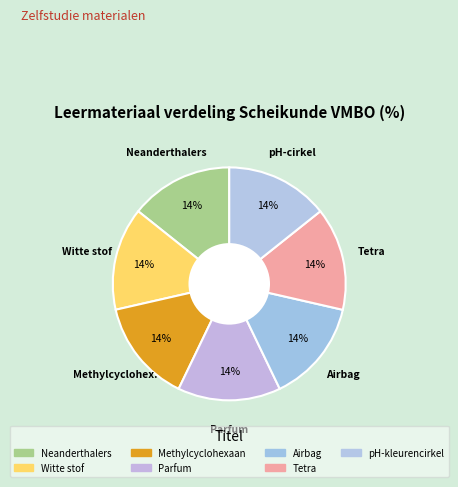

The Tetra slice represents 14% of the pie. True or false?

True